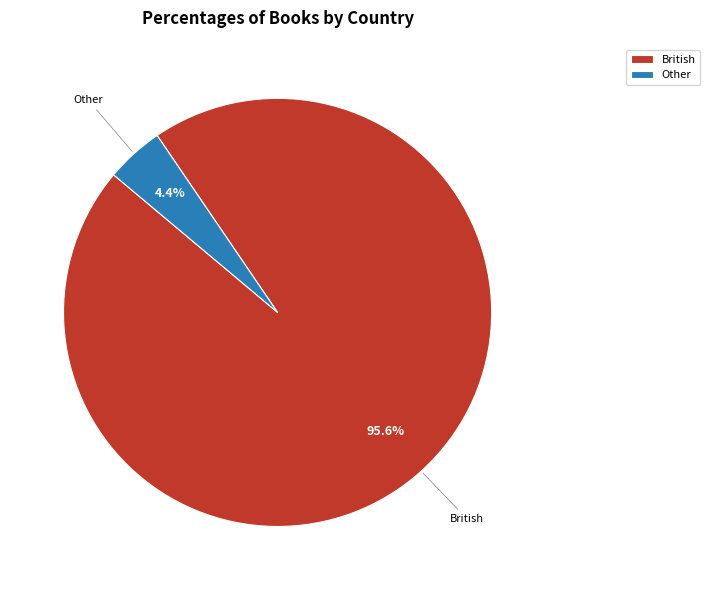

Which slice is the largest?

British